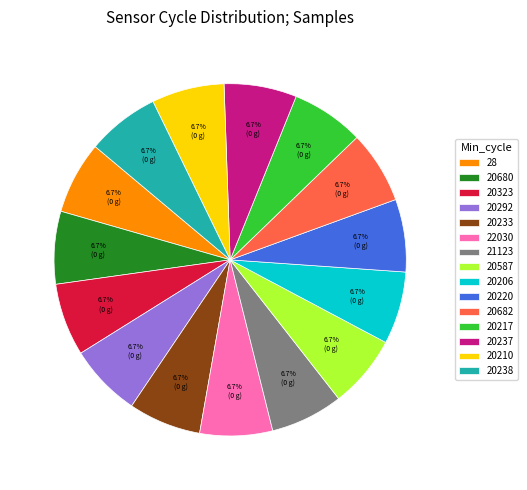

What is the ratio of the value at 20206 to the value at 22030?

1.0